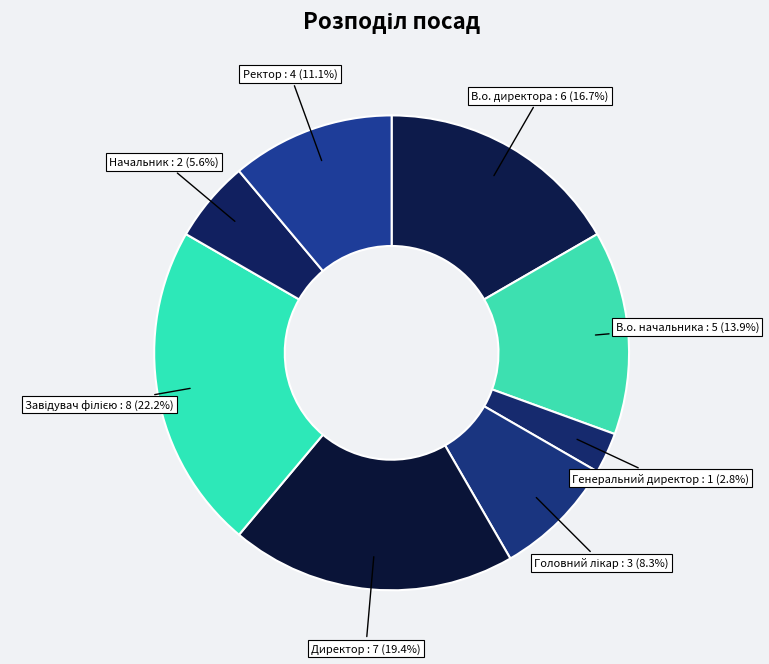

Count the number of slices in the pie.

8